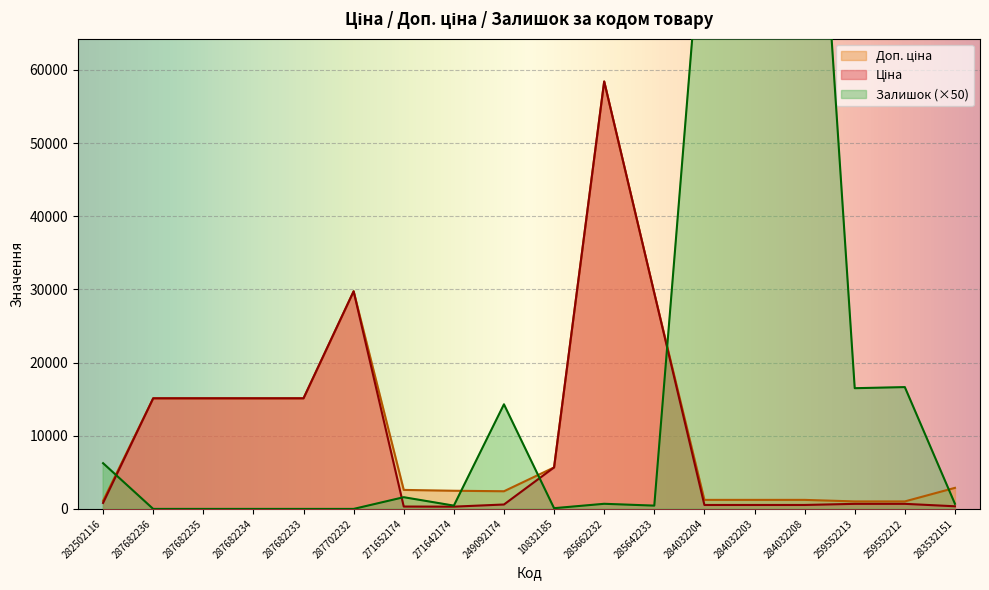

At which label does Доп. ціна first exceed 2878?

287682236